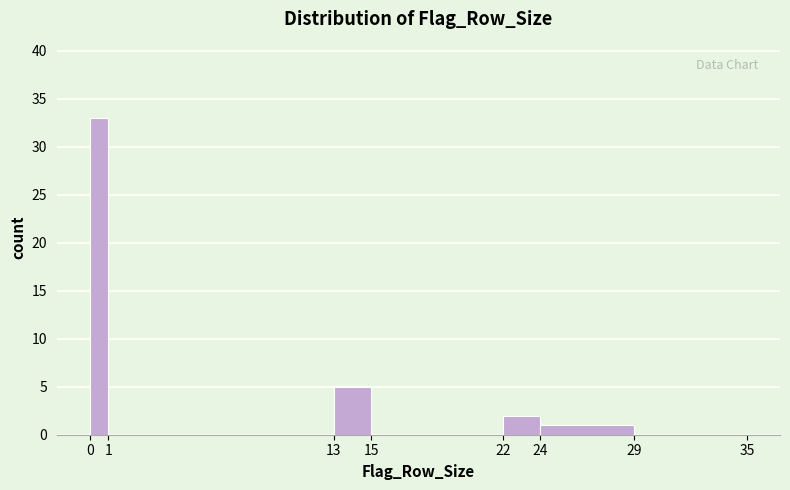

Reading left to right, transcribe this chart: for each bar, give the range it covers on the x-axis and its height. The values are not printed on the chart, so give them approximately, as read against the axis.

0 to 1: 33
1 to 13: 0
13 to 15: 5
15 to 22: 0
22 to 24: 2
24 to 29: 1
29 to 35: 0